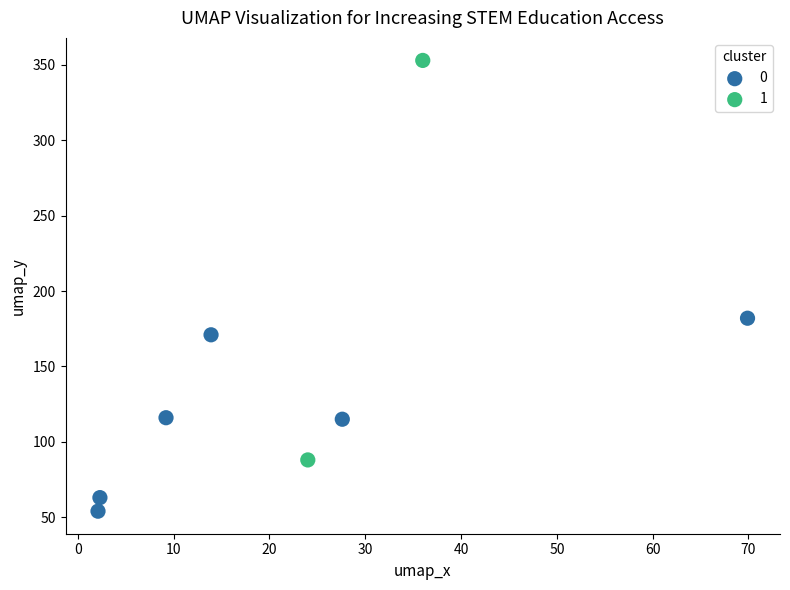

Which series has the largest Y range (max minus min)?

1